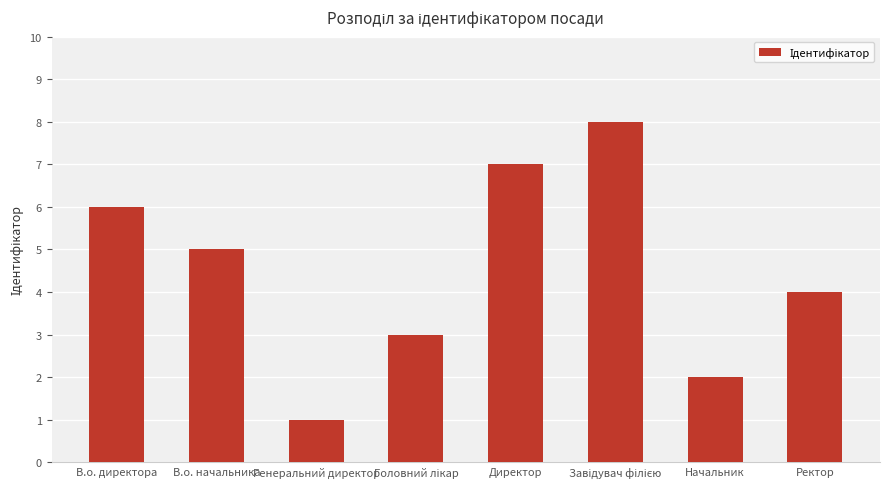

Where does the data first go above 5?

В.о. директора